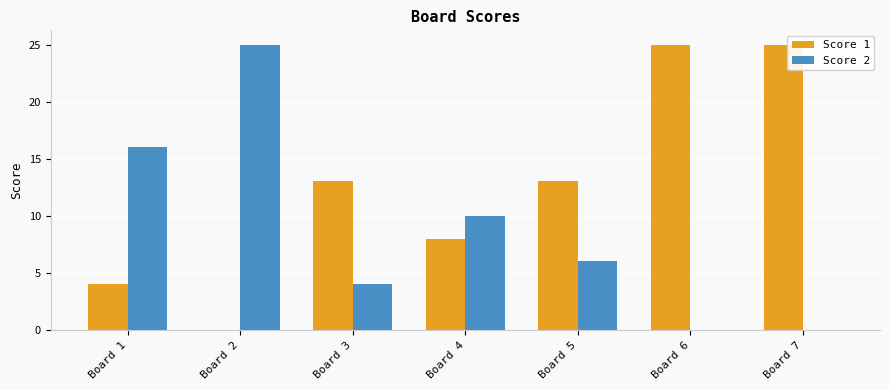

Which series changed the most between Board 3 and Board 6?

Score 1